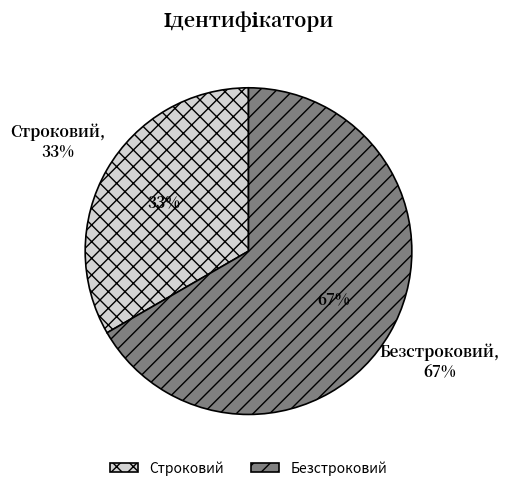

Approximately how many times larger is the value at Безстроковий compared to Строковий?

2.0